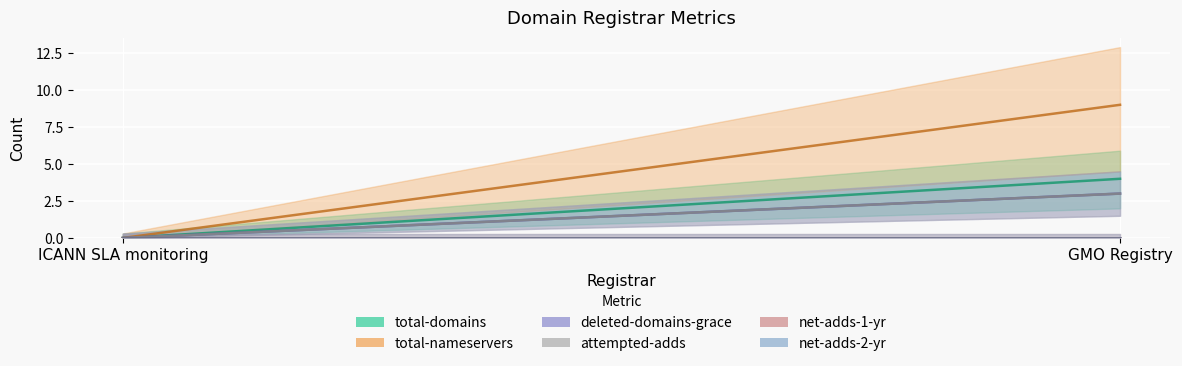

What are all the series names shown in the legend?

total-domains, total-nameservers, deleted-domains-grace, attempted-adds, net-adds-1-yr, net-adds-2-yr